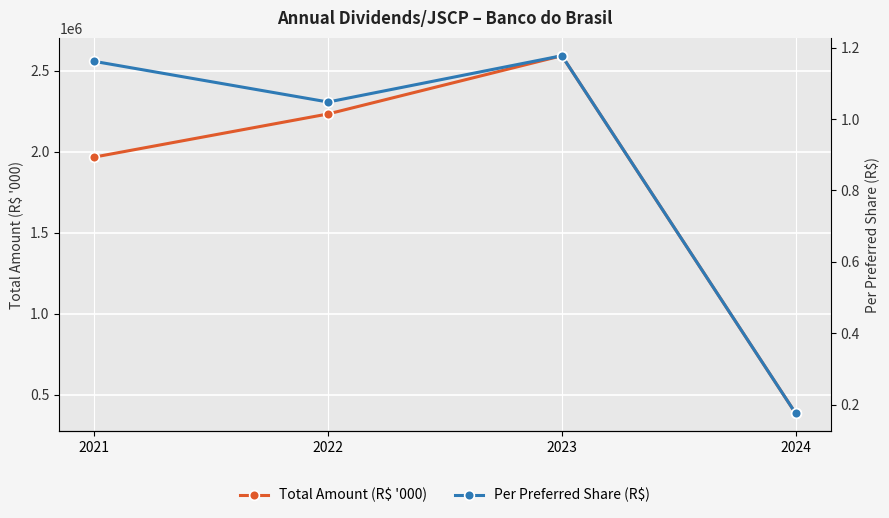

List the series in order of their peak value, highest first.

Total Amount (R$ '000), Per Preferred Share (R$)